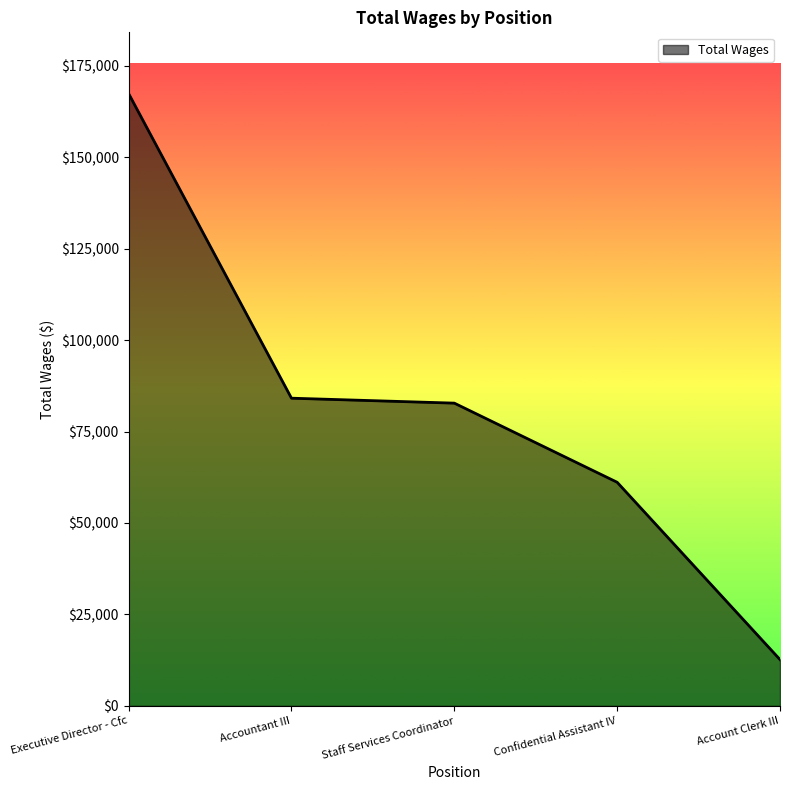

How many series are shown in this chart?

1